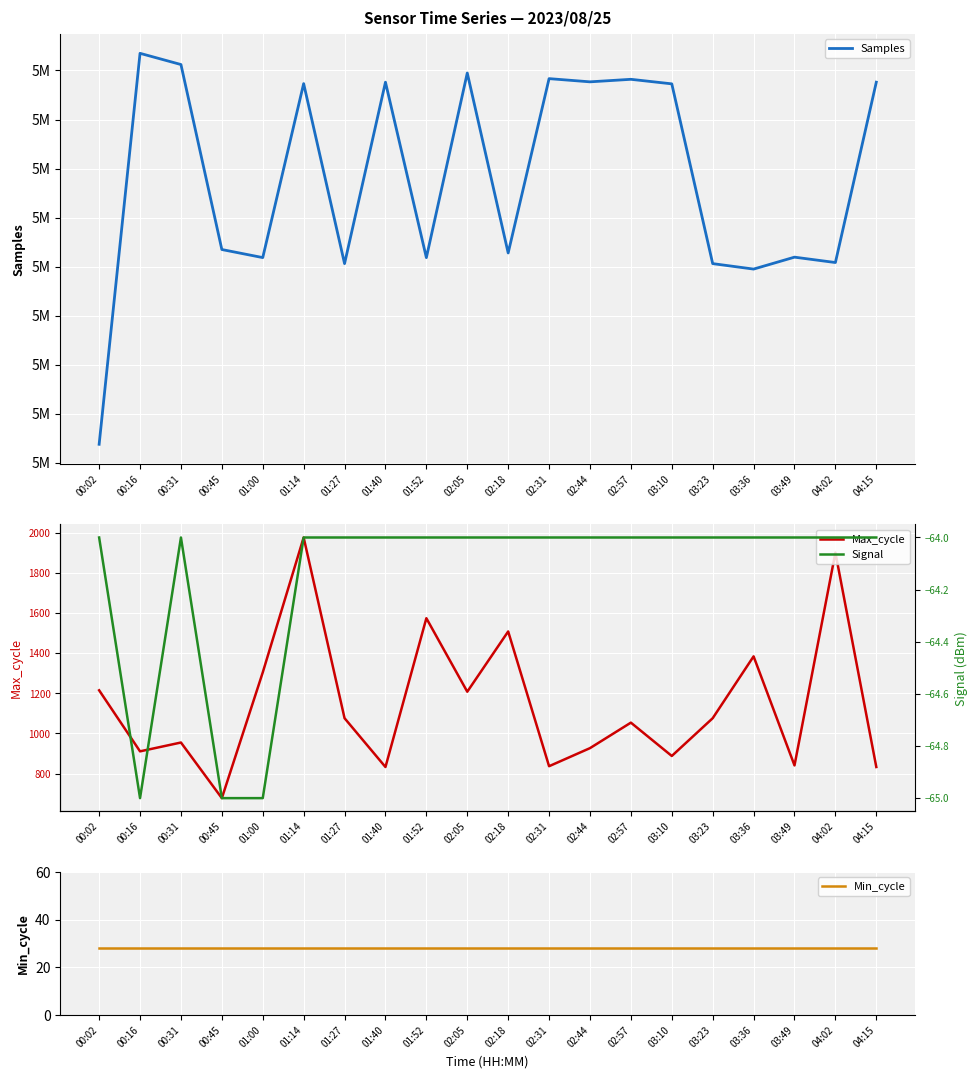

True or false: Min_cycle and Signal cross at least once.

False